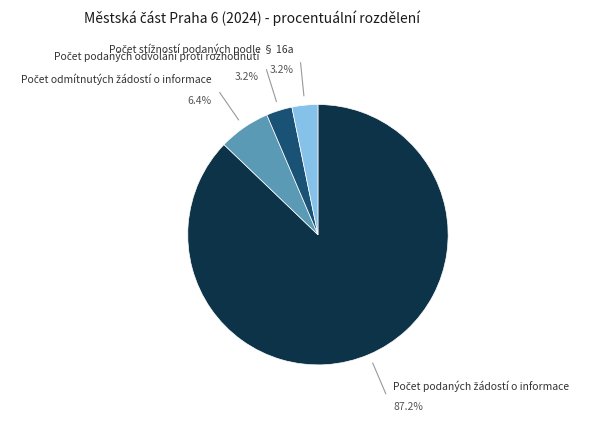

Is there a majority slice in this chart?

Yes